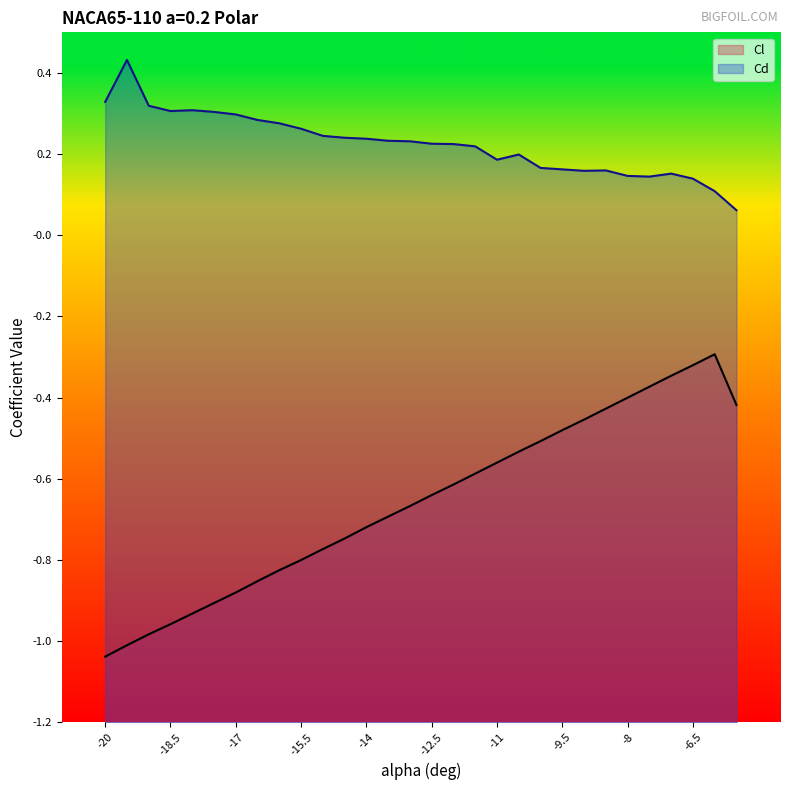

True or false: Cl and Cd intersect in this chart.

False